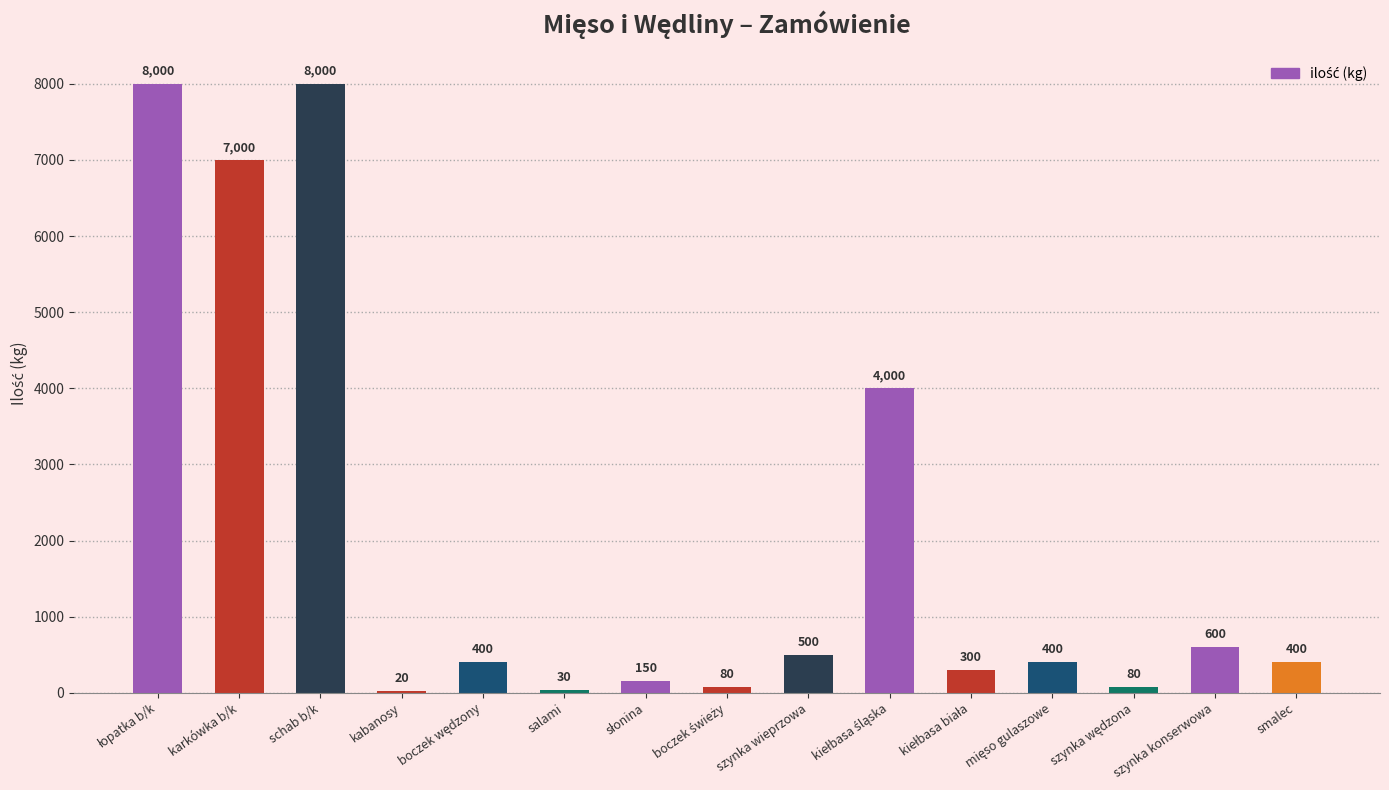

The chart shows a value of 600 at szynka konserwowa. True or false?

True